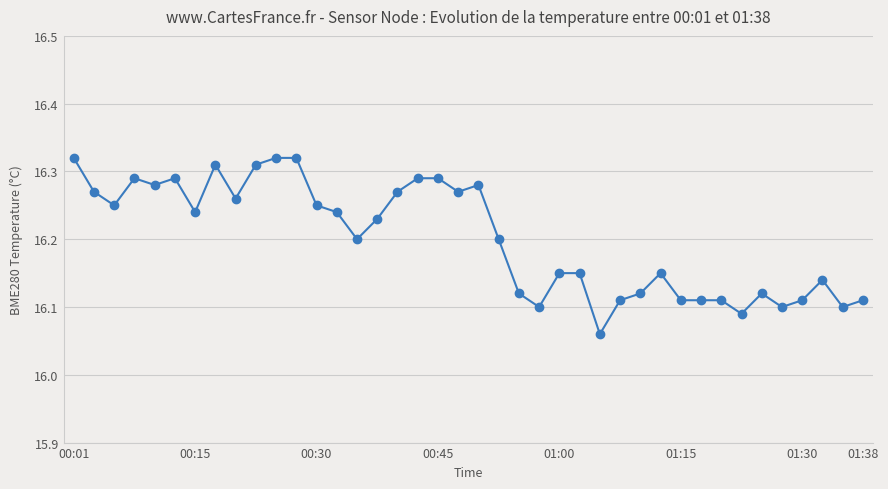

Count the values in the range 16 to 17.

40